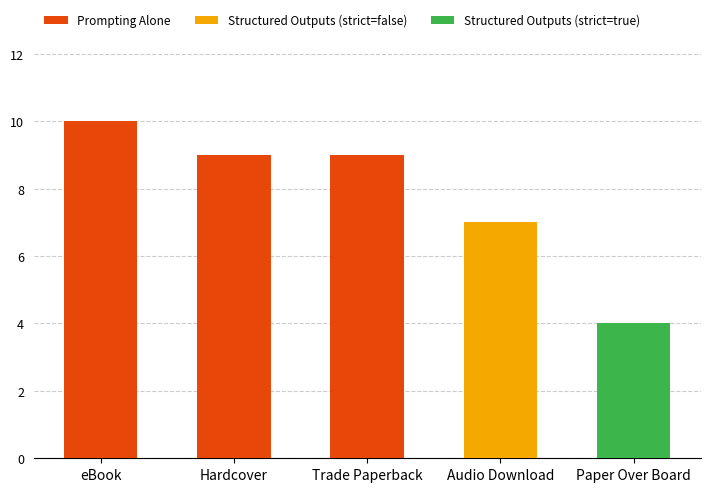

Is it true that Trade Paperback equals 0 at Paper Over Board?

True